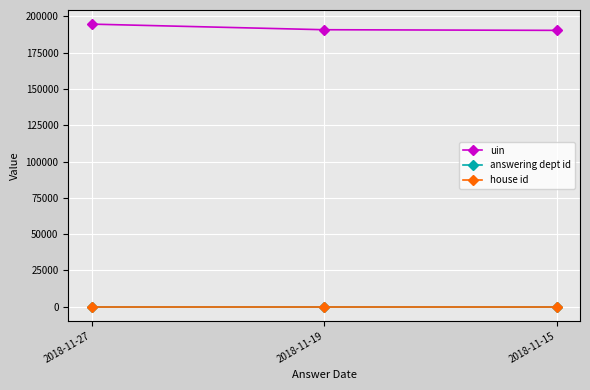

Is this an area chart (filled region under the line)?

No